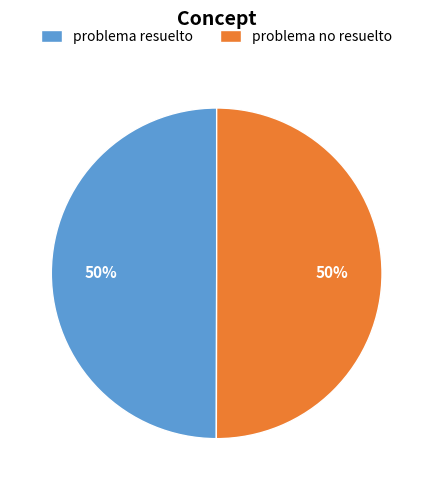

To the nearest percent, what portion does problema resuelto represent?

50%